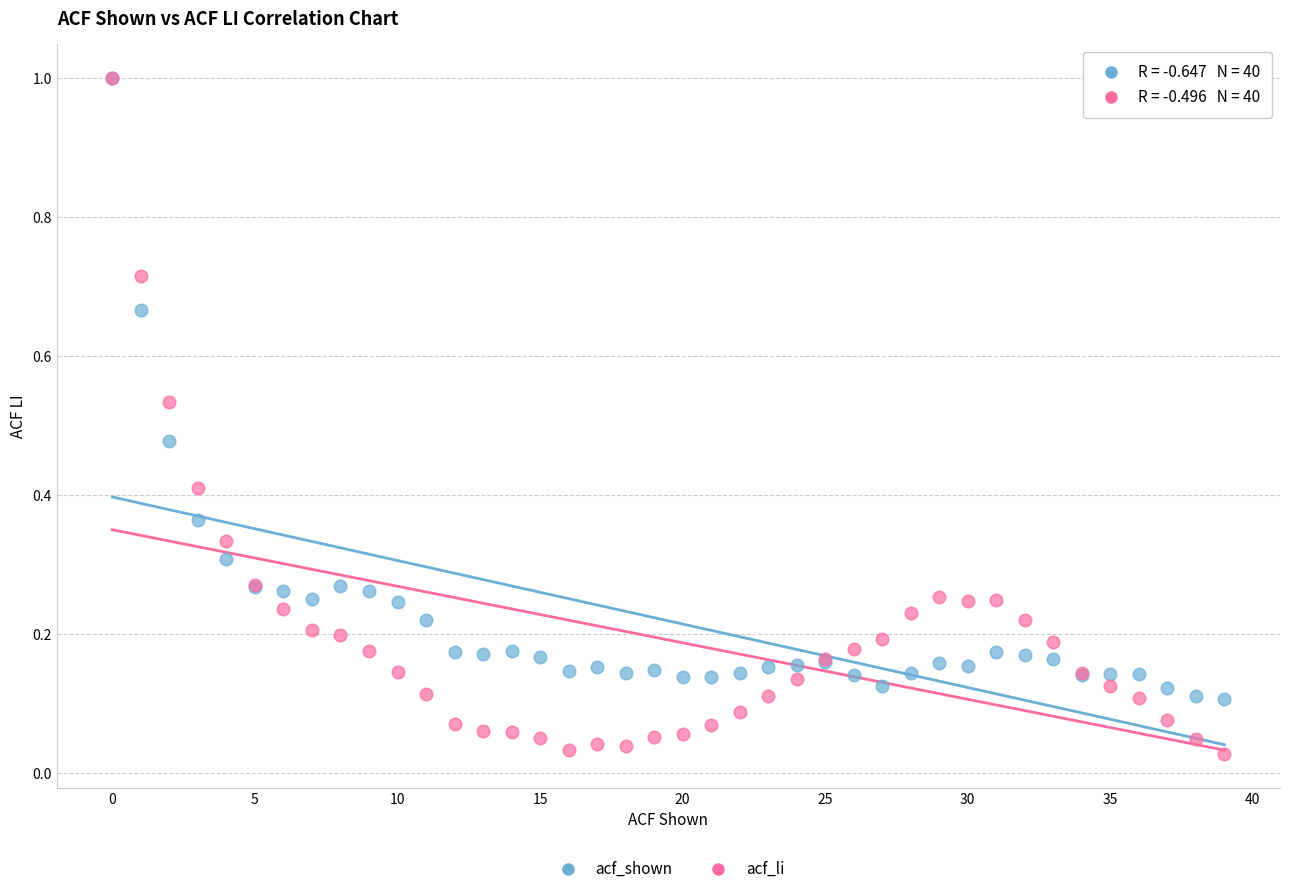

What are all the series names shown in the legend?

acf_shown, acf_li